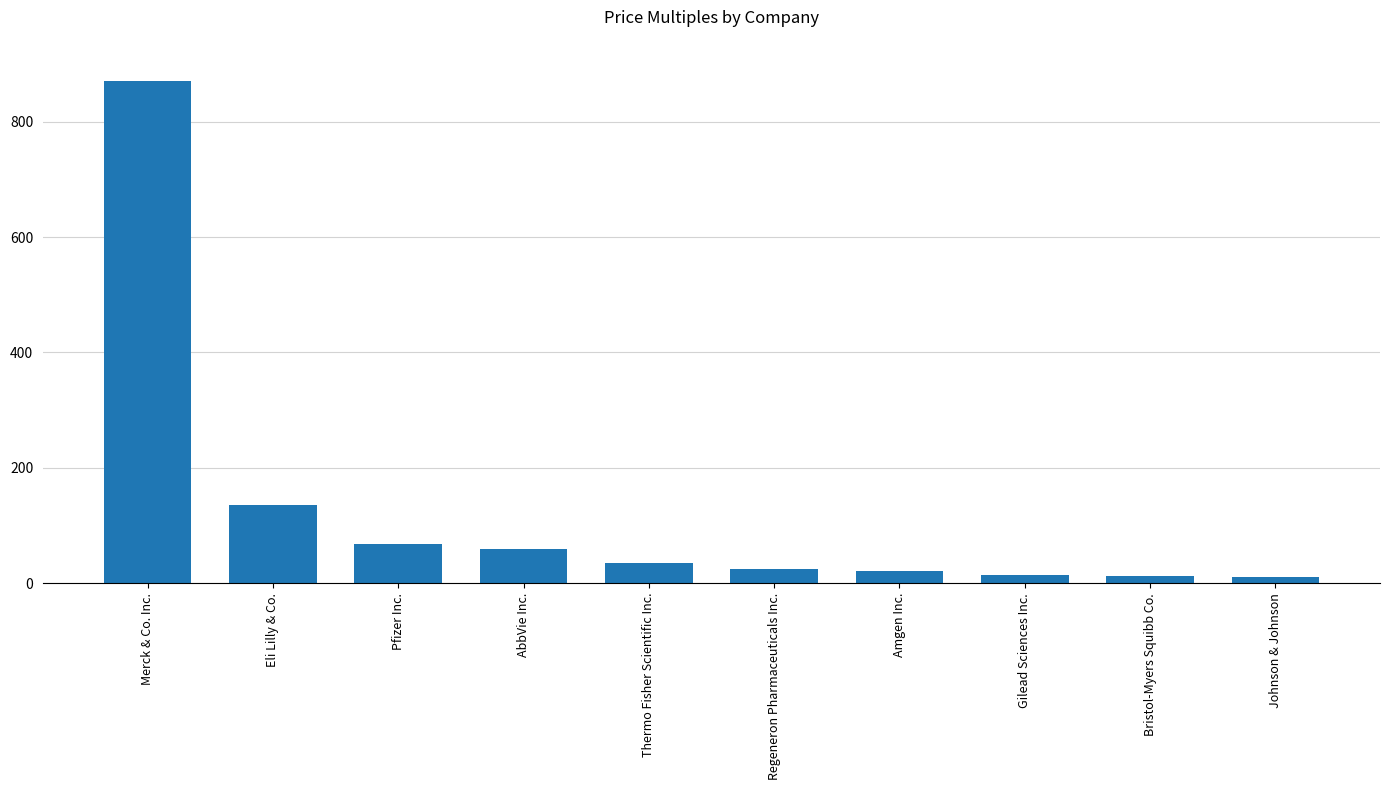

What is the label of the 2nd bar from the left?

Eli Lilly & Co.